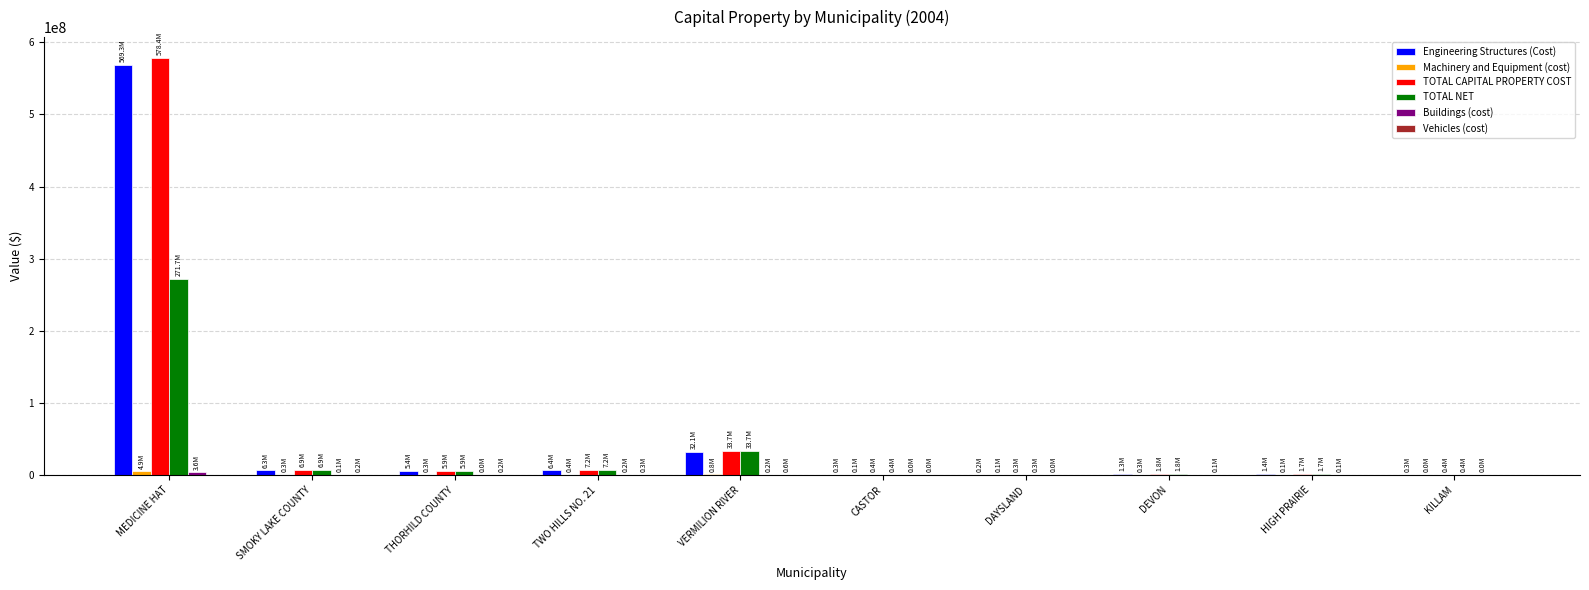

What is the total value across all series at HIGH PRAIRIE?

4990821